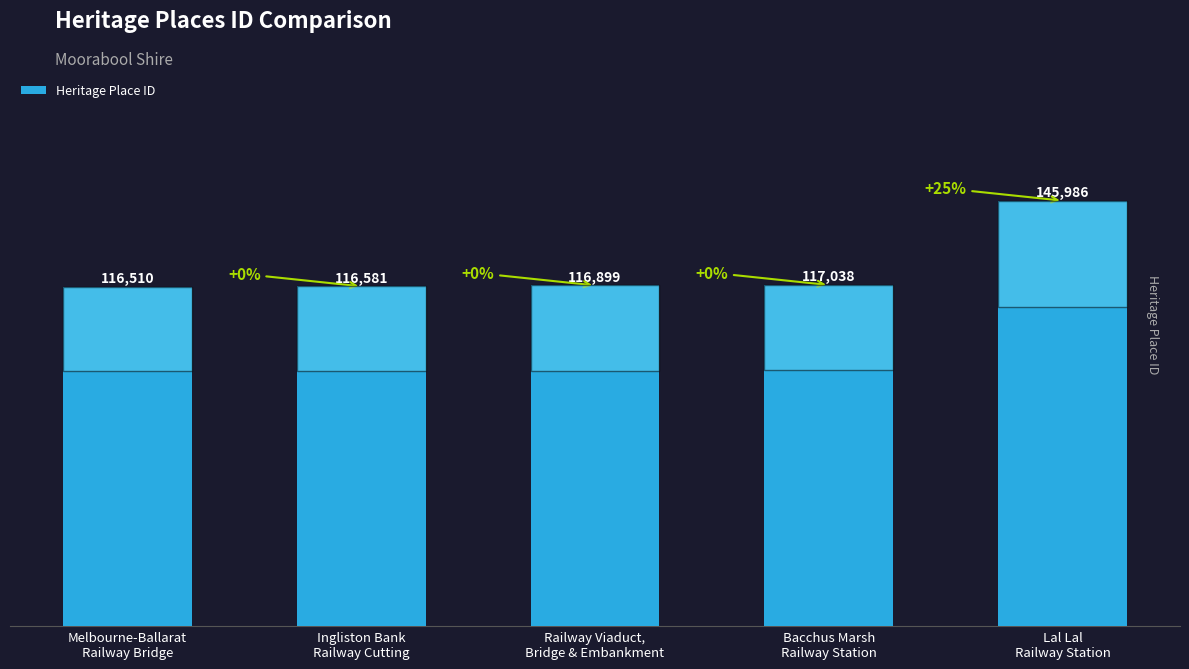

What is the average value?

122603